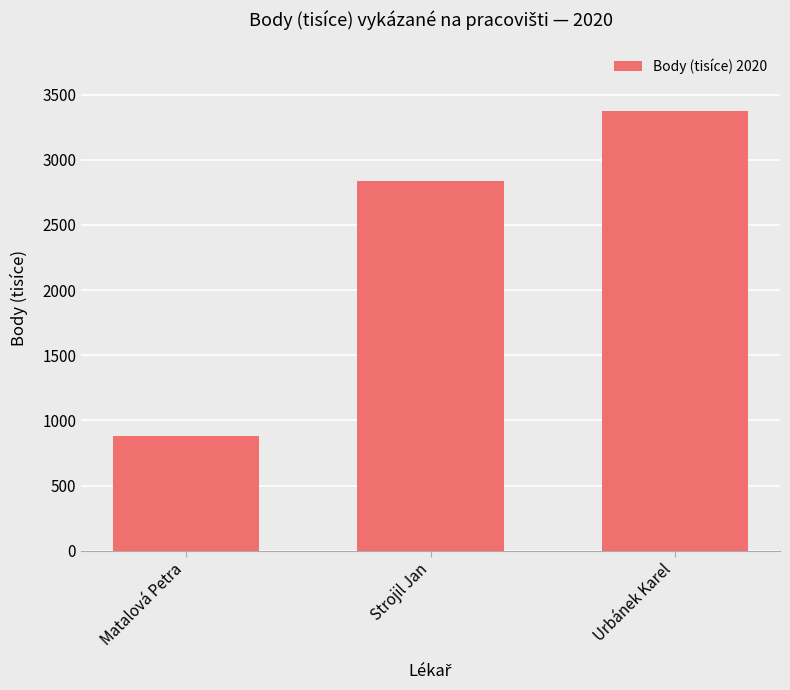

The value at Urbánek Karel is 3372. True or false?

True